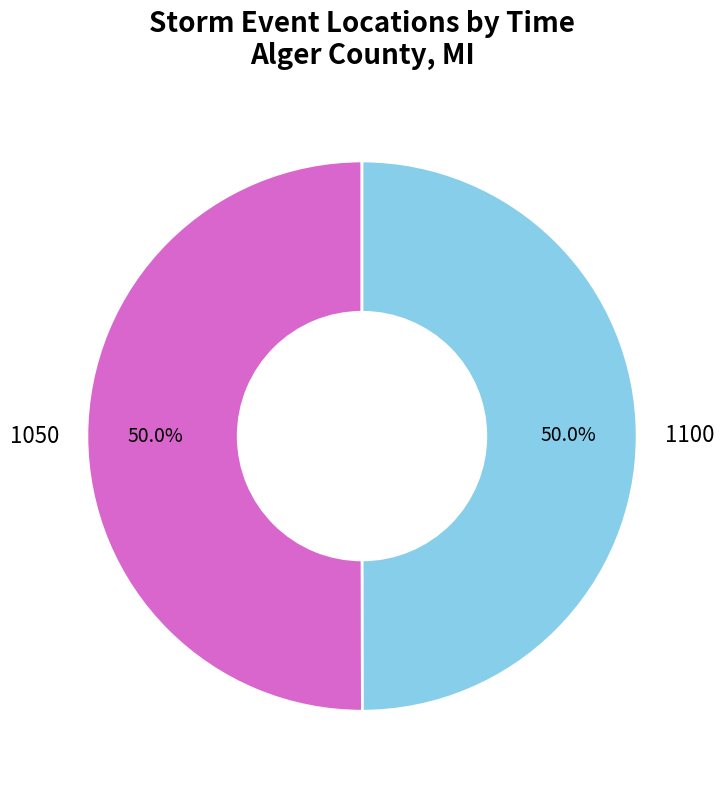

Combined, what portion of the pie is 1100 and 1050?

100.0%